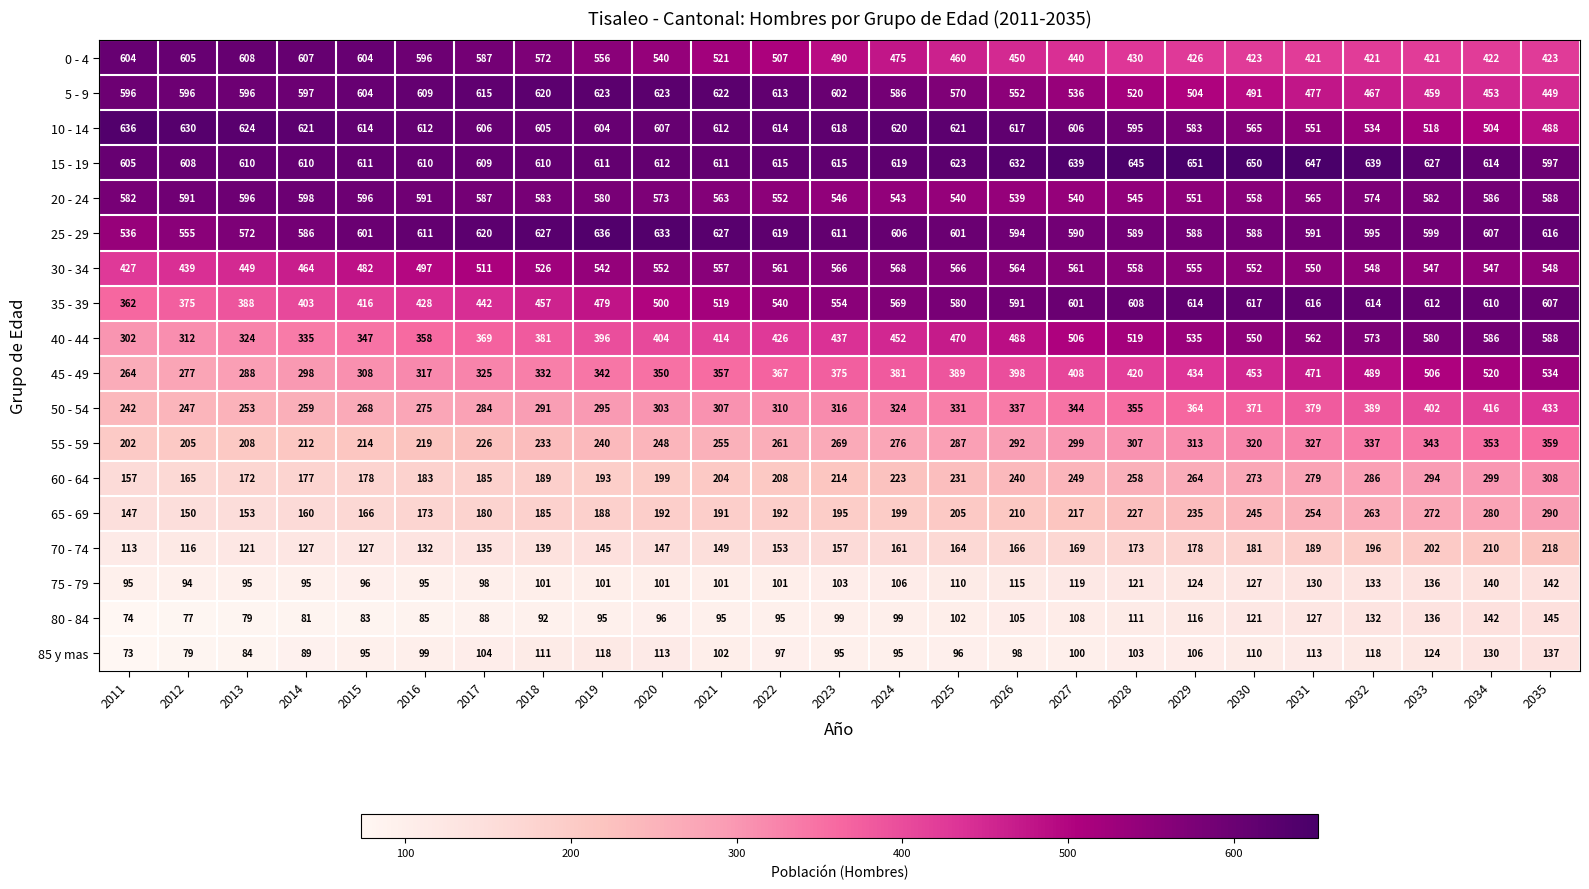

Count the number of data series in this chart.

18